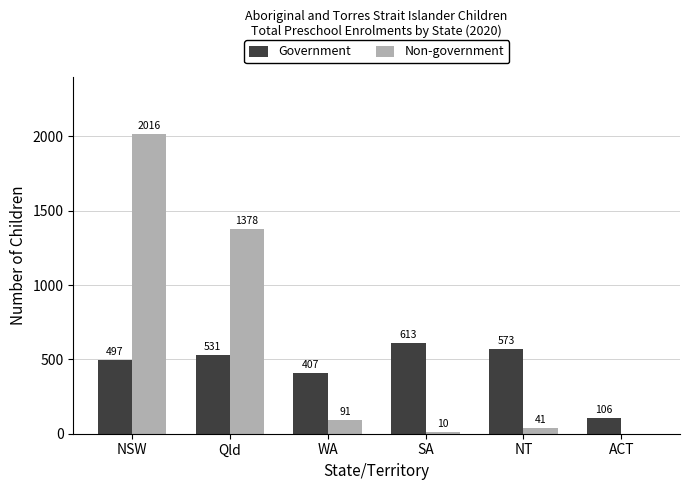

At which category is the sum across all series the highest?

NSW